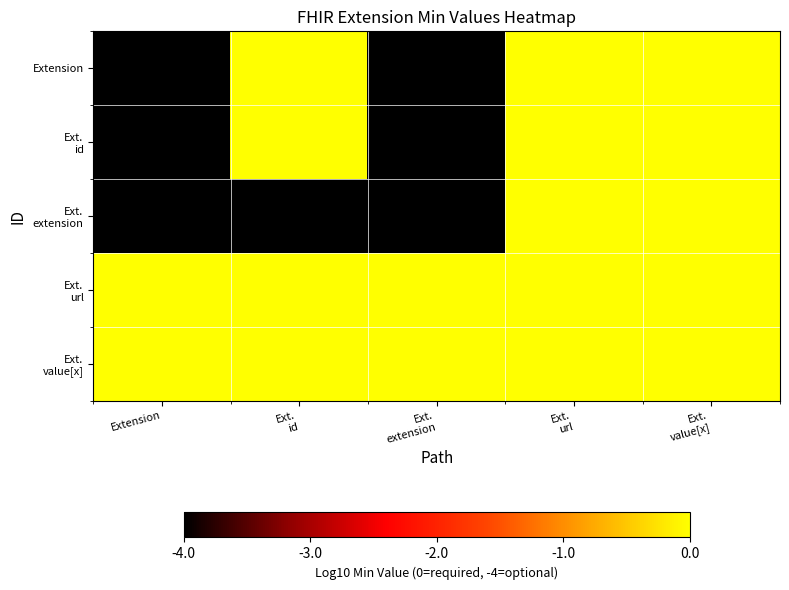

Which series has the largest total across all categories?

Ext. url